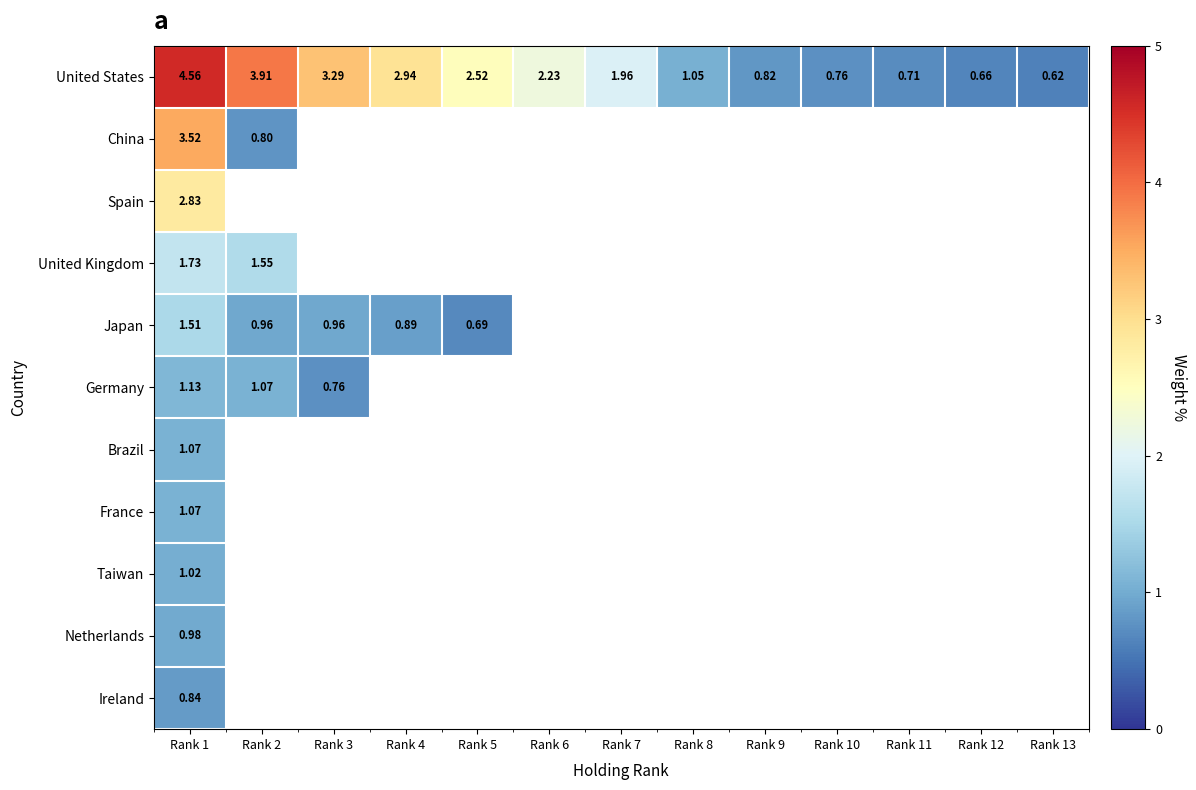

List the series in order of their peak value, lowest first.

Ireland, Netherlands, Taiwan, Brazil, France, Germany, Japan, United Kingdom, Spain, China, United States